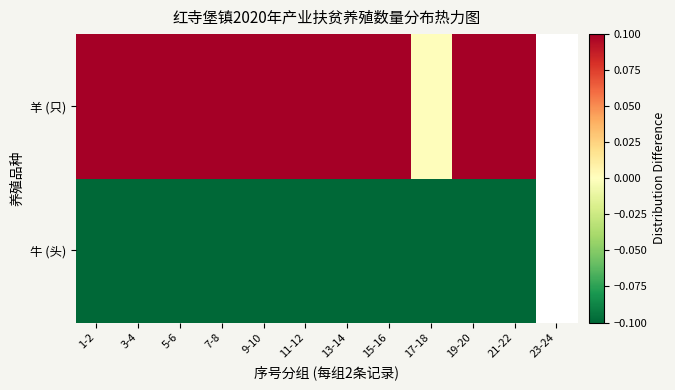

At which category is the sum across all series the highest?

5-6